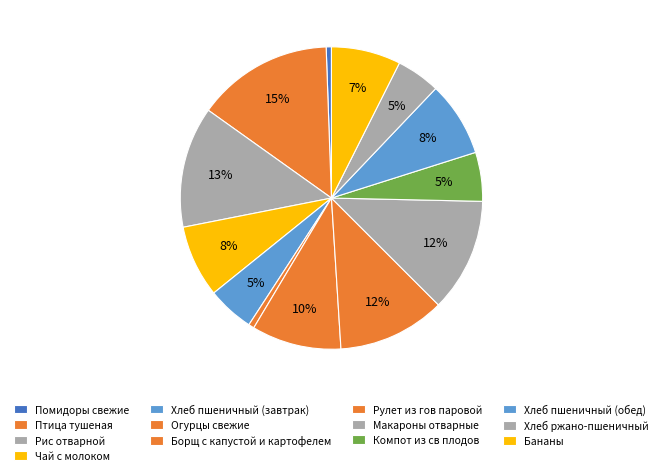

How many slices are in this pie chart?

13